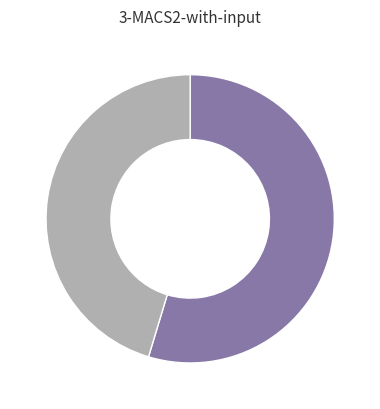

Is there a majority slice in this chart?

Yes